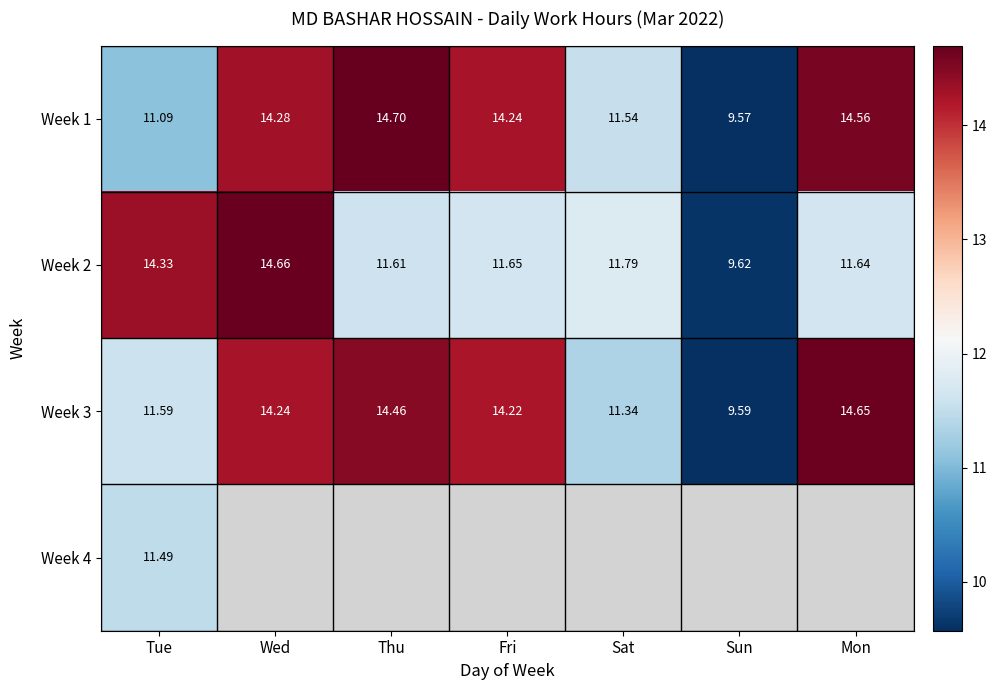

How many data points in Week 3 are above 14?

4